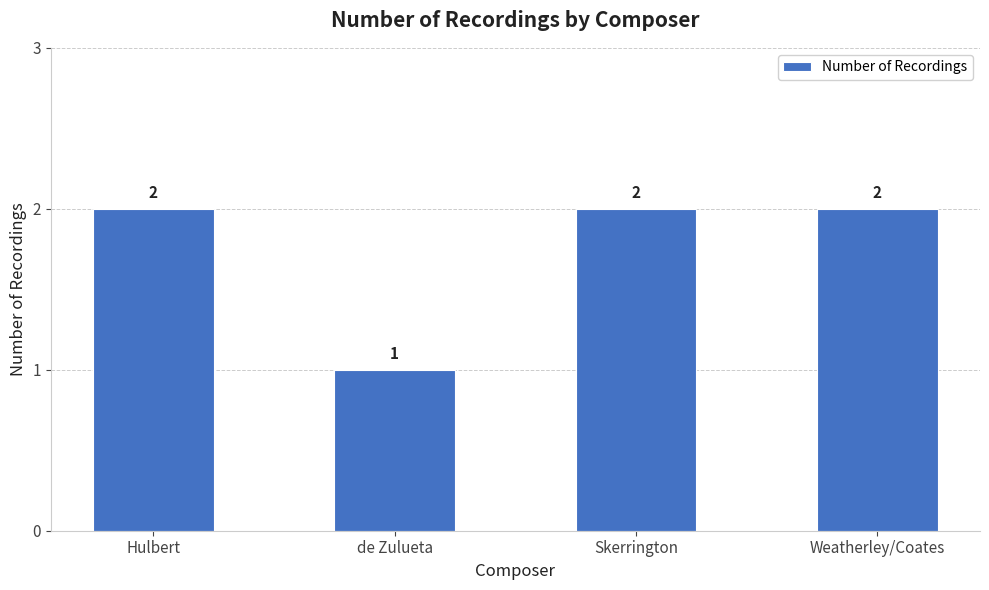

How many bars are there in total?

4